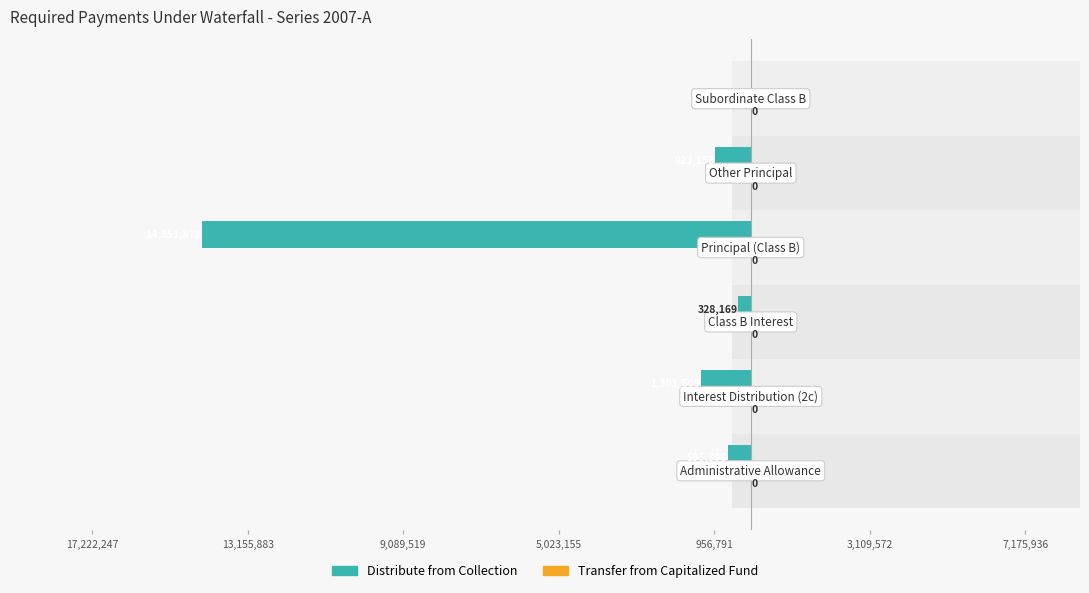

How many series are shown in this chart?

2